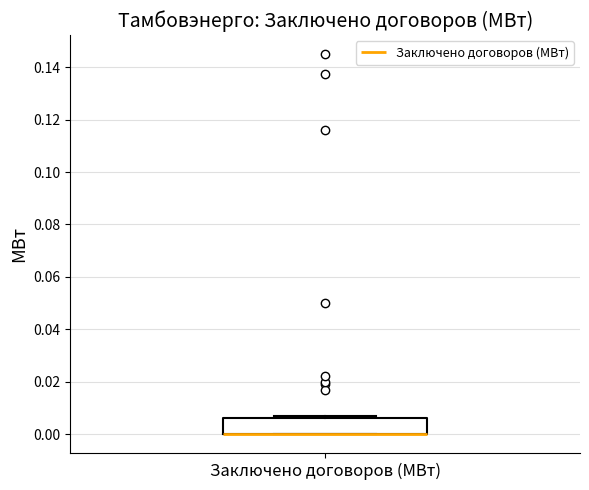

Read this box plot against the y-axis: the position of the median line, the range covered by the box, and the ends of both whiskers. The values are not printed on the chart, so give them approximately, as read against the axis.

median 0.000 (drawn on the box's lower edge), box 0.000 to 0.006, whiskers 0.000 to 0.008